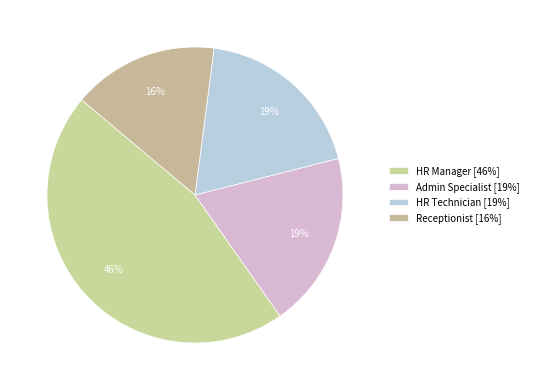

How many slices are in this pie chart?

4